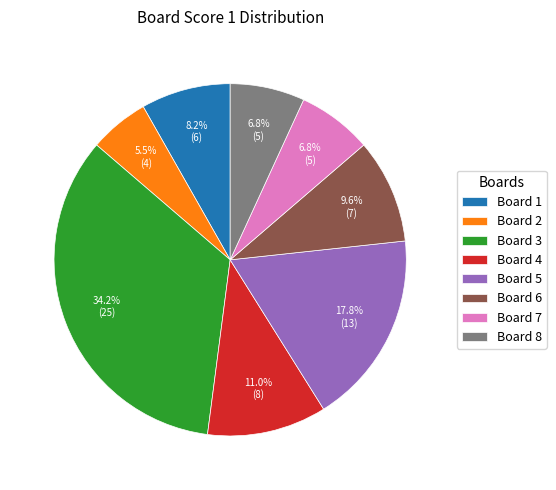

How many slices are in this pie chart?

8